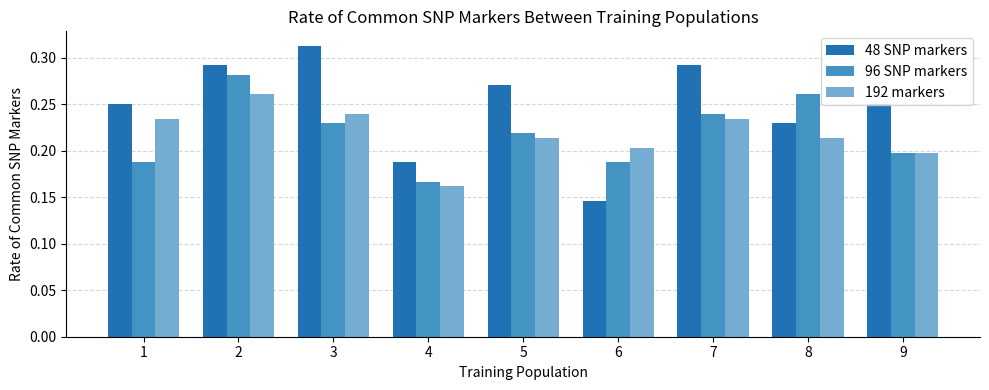

Is the value of 96 SNP markers at 2 greater than the value of 48 SNP markers at 9?

Yes